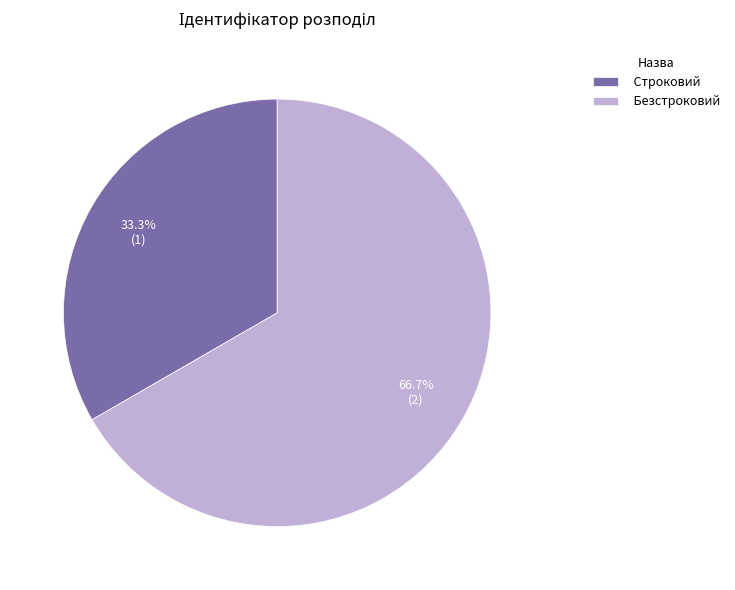

Approximately how many times larger is the value at Строковий compared to Безстроковий?

0.5